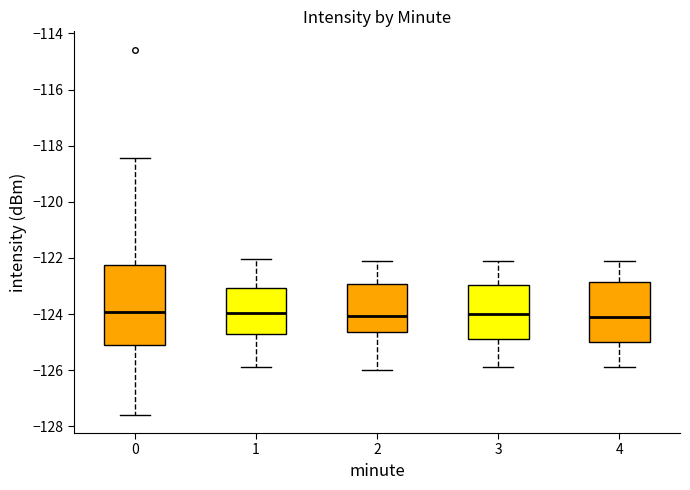

Reading left to right, transcribe this box plot: for each box, give where its median line is, the range the box spans, and where its two whiskers end, as read against the y-axis. The values are not printed on the chart, so give them approximately, as read against the axis.

0: median -124.0, box -125.2 to -122.2, whiskers -127.6 to -118.4
1: median -124.0, box -124.6 to -123.0, whiskers -125.8 to -122.0
2: median -124.0, box -124.6 to -123.0, whiskers -126.0 to -122.2
3: median -124.0, box -124.8 to -123.0, whiskers -125.8 to -122.2
4: median -124.2, box -125.0 to -122.8, whiskers -125.8 to -122.2